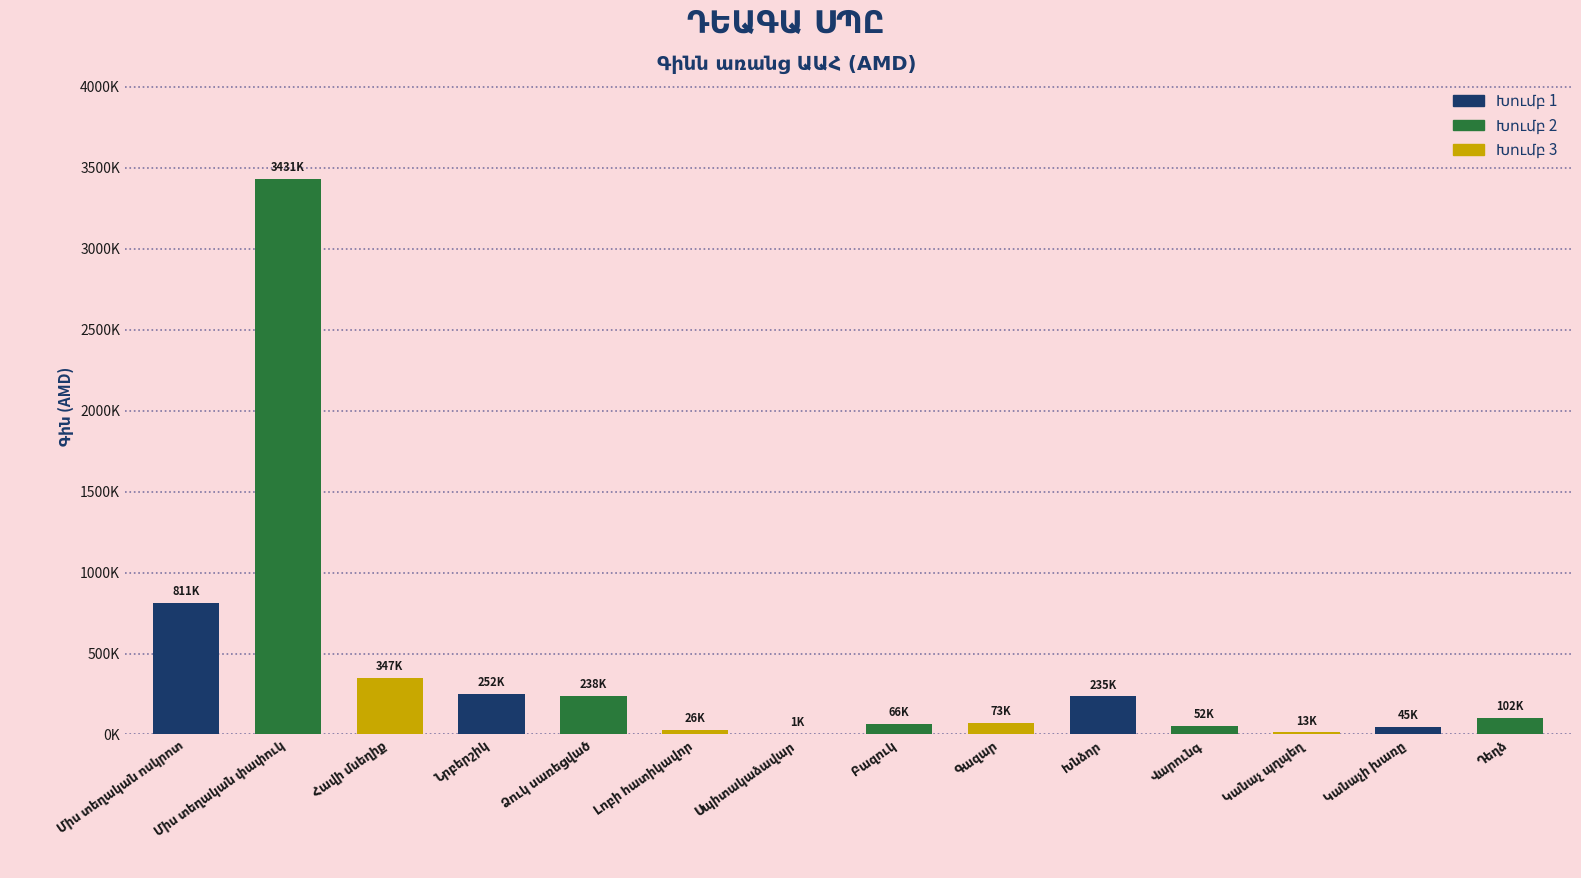

What is the average value?

406538.7